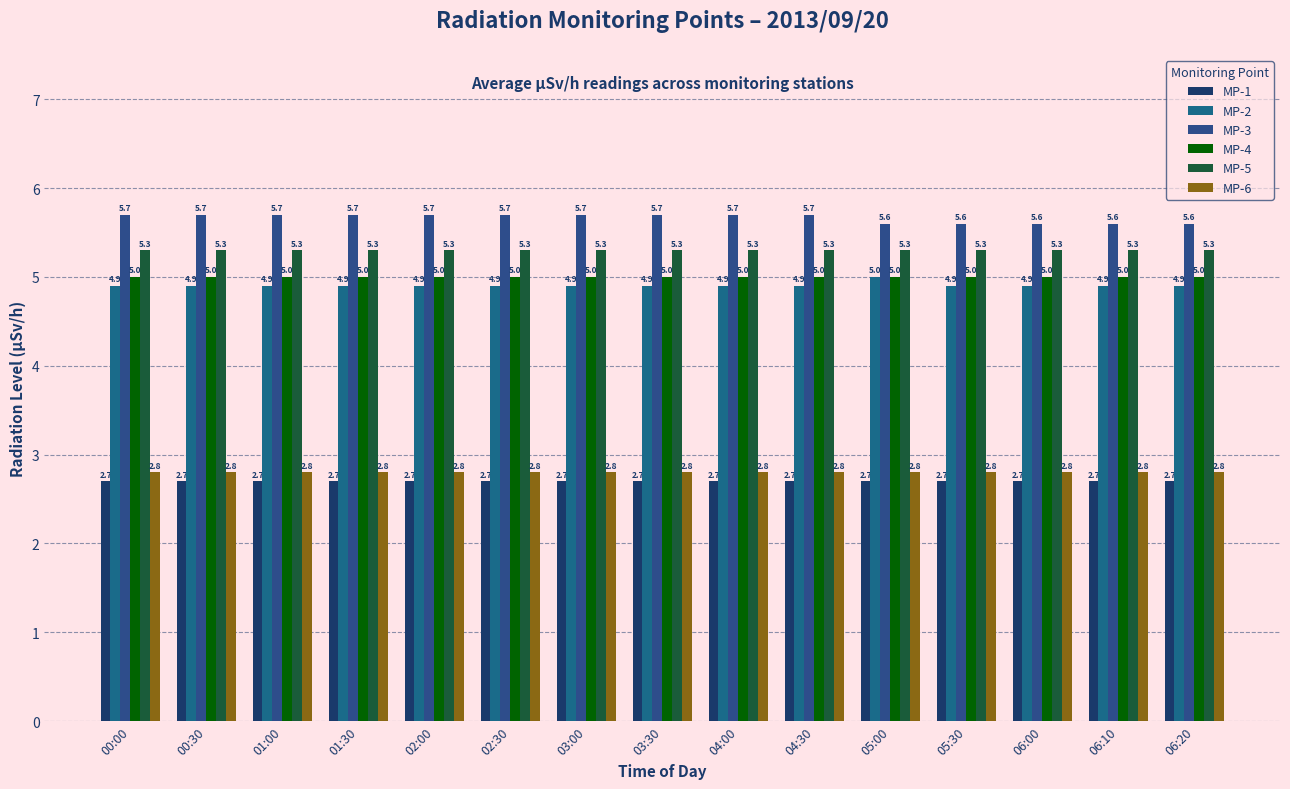

What is the approximate value of MP-4 at 02:30?

5.0